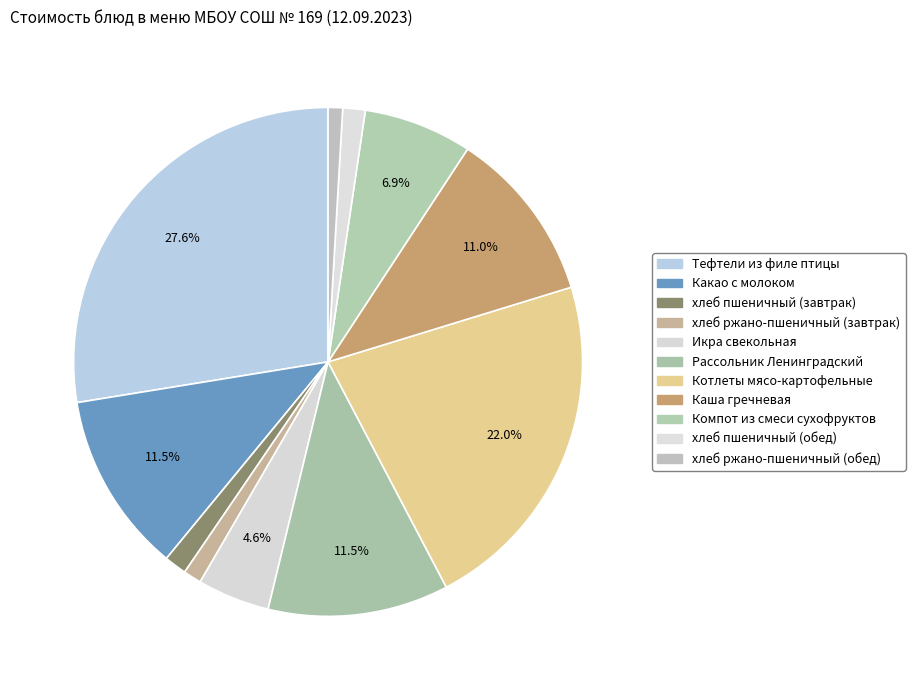

Which has a higher value, хлеб пшеничный (завтрак) or хлеб ржано-пшеничный (обед)?

хлеб пшеничный (завтрак)